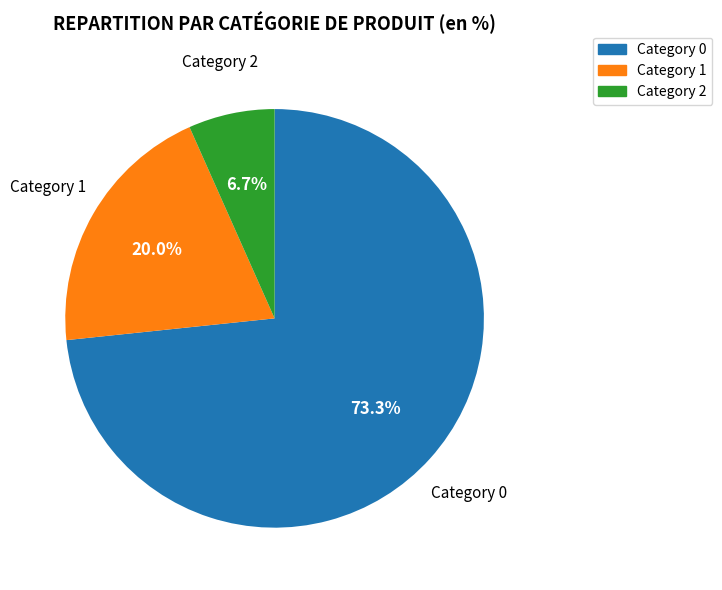

Is there a majority slice in this chart?

Yes